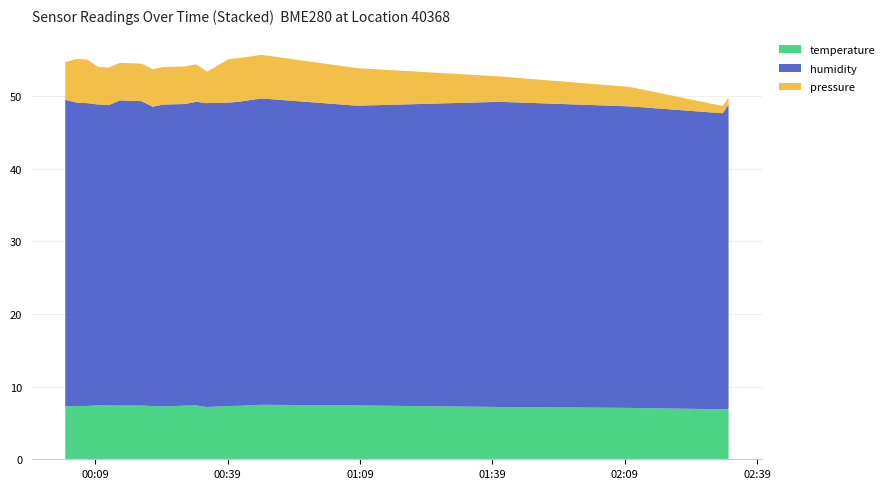

What is the minimum value for temperature?

6.9